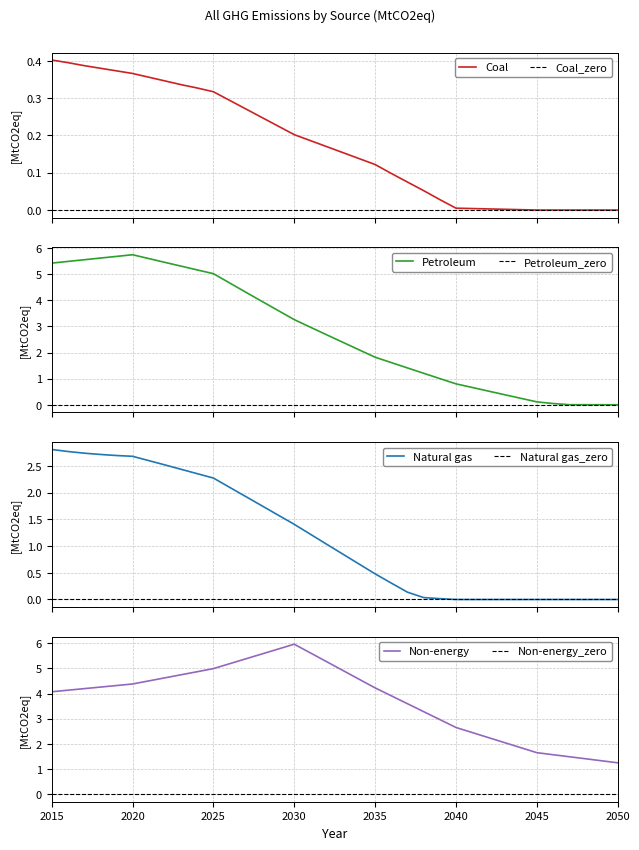

Reading left to right, what are all the values shown in this chart?

Coal: 2015=0.4	2016=0.4	2017=0.4	2018=0.4	2019=0.4	2020=0.4	2021=0.4	2022=0.3	2023=0.3	2024=0.3	2025=0.3	2026=0.3	2027=0.3	2028=0.2	2029=0.2	2030=0.2	2031=0.2	2032=0.2	2033=0.2	2034=0.1	2035=0.1	2036=0.1	2037=0.1	2038=0.1	2039=0.0	2040=0.0	2041=0.0	2042=0.0	2043=0.0	2044=0.0	2045=0.0	2046=0.0	2047=0.0	2048=0.0	2049=0.0	2050=0.0
Petroleum: 2015=5.4	2016=5.5	2017=5.6	2018=5.6	2019=5.7	2020=5.7	2021=5.6	2022=5.5	2023=5.3	2024=5.2	2025=5.0	2026=4.7	2027=4.3	2028=4.0	2029=3.6	2030=3.3	2031=3.0	2032=2.7	2033=2.4	2034=2.1	2035=1.8	2036=1.6	2037=1.4	2038=1.2	2039=1.0	2040=0.8	2041=0.7	2042=0.5	2043=0.4	2044=0.2	2045=0.1	2046=0.0	2047=0.0	2048=0.0	2049=0.0	2050=0.0
Natural gas: 2015=2.8	2016=2.8	2017=2.7	2018=2.7	2019=2.7	2020=2.7	2021=2.6	2022=2.5	2023=2.4	2024=2.4	2025=2.3	2026=2.1	2027=1.9	2028=1.8	2029=1.6	2030=1.4	2031=1.2	2032=1.0	2033=0.8	2034=0.7	2035=0.5	2036=0.3	2037=0.1	2038=0.0	2039=0.0	2040=0.0	2041=0.0	2042=0.0	2043=0.0	2044=0.0	2045=0.0	2046=0.0	2047=0.0	2048=0.0	2049=0.0	2050=0.0
Non-energy: 2015=4.1	2016=4.1	2017=4.2	2018=4.3	2019=4.3	2020=4.4	2021=4.5	2022=4.6	2023=4.7	2024=4.9	2025=5.0	2026=5.2	2027=5.4	2028=5.6	2029=5.8	2030=6.0	2031=5.6	2032=5.3	2033=4.9	2034=4.6	2035=4.2	2036=3.9	2037=3.6	2038=3.3	2039=3.0	2040=2.7	2041=2.5	2042=2.3	2043=2.1	2044=1.9	2045=1.7	2046=1.6	2047=1.5	2048=1.4	2049=1.3	2050=1.2